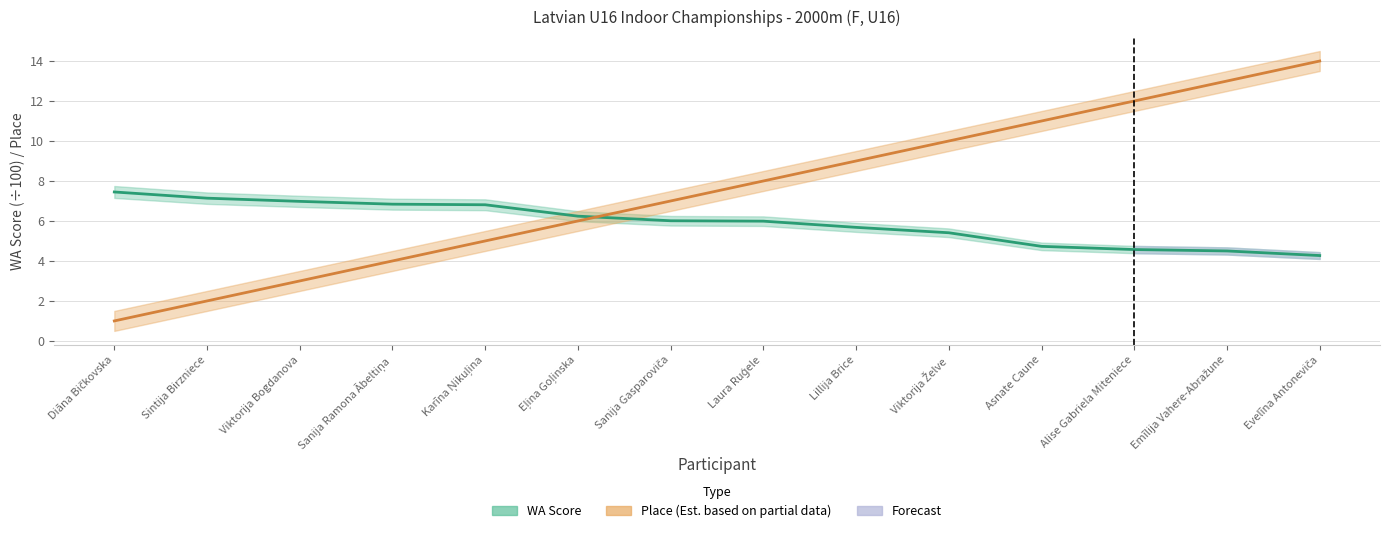

How many intersections are there between WA Score and Place?

1